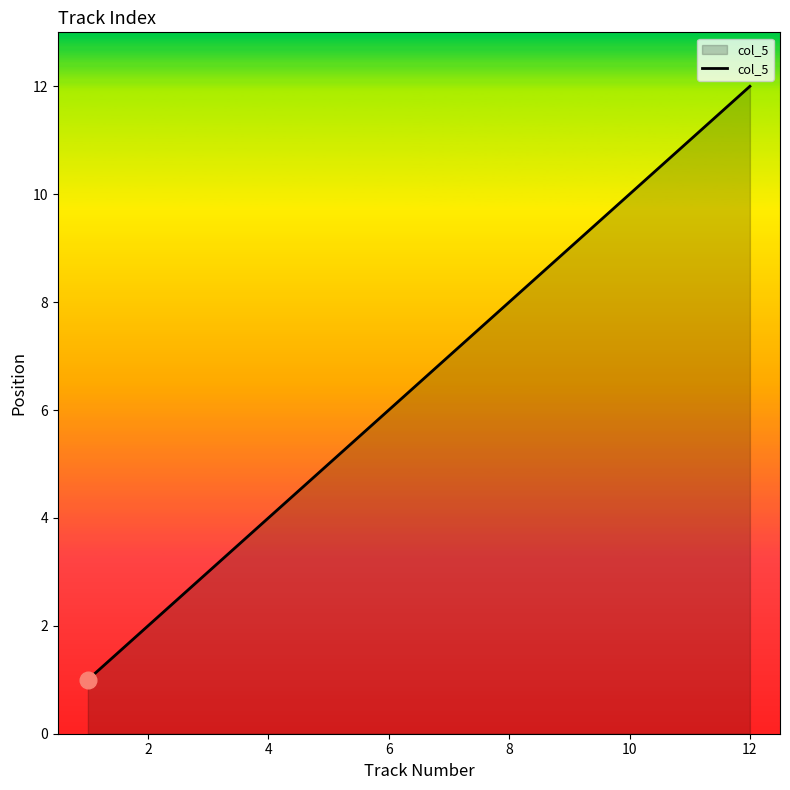

How many categories are shown in the chart?

12